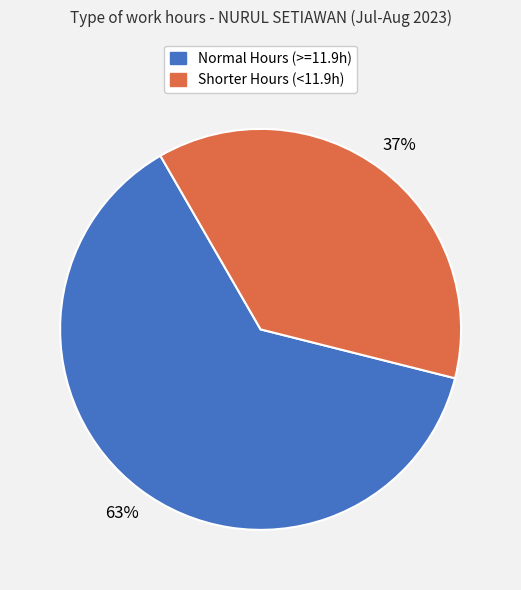

Which category has the smallest portion of the pie?

Shorter Hours (<11.9h)